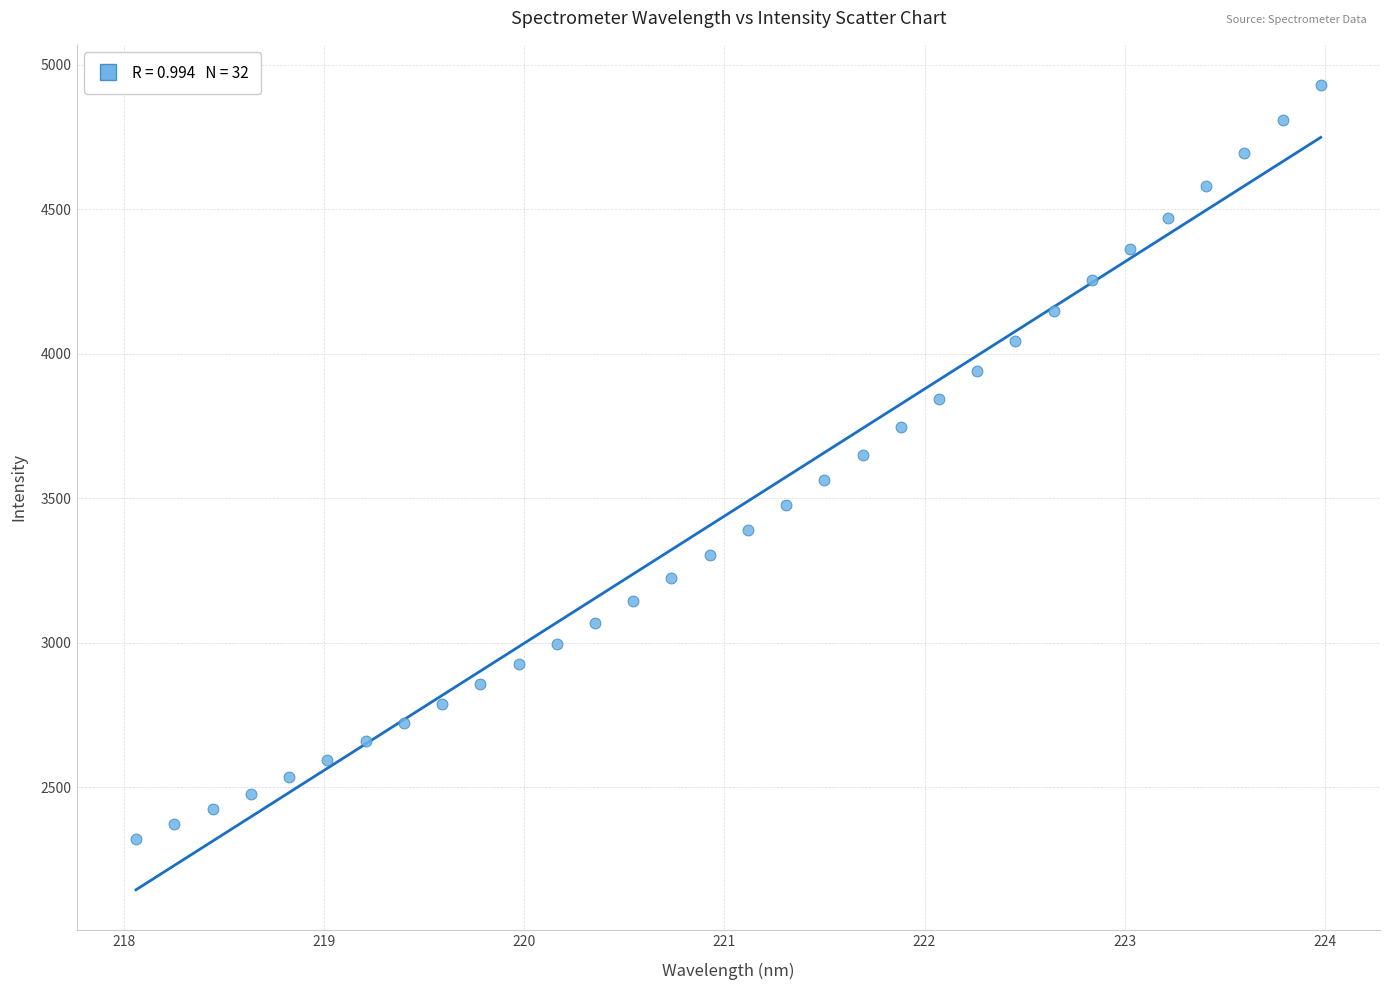

What is the range of Y values (max minus min)?

2608.8